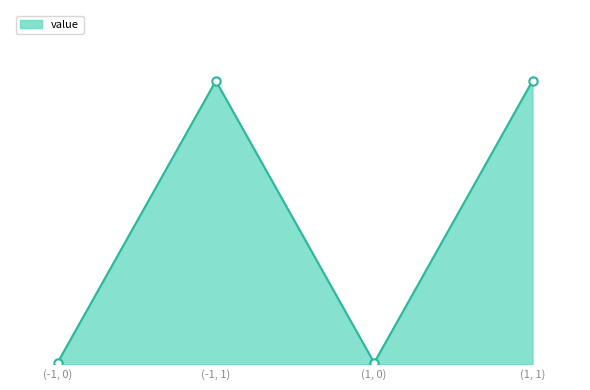

Is this an area chart (filled region under the line)?

Yes